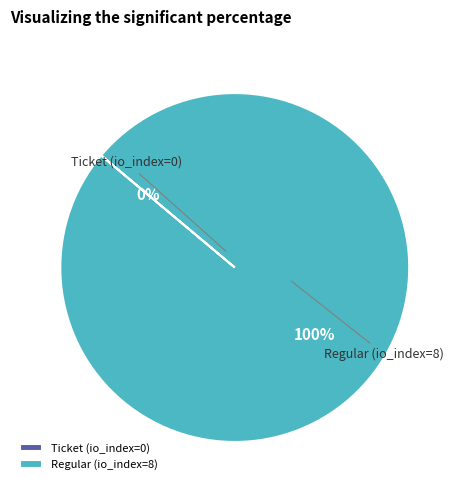

Which category has the biggest portion of the pie?

Regular (io_index=8)